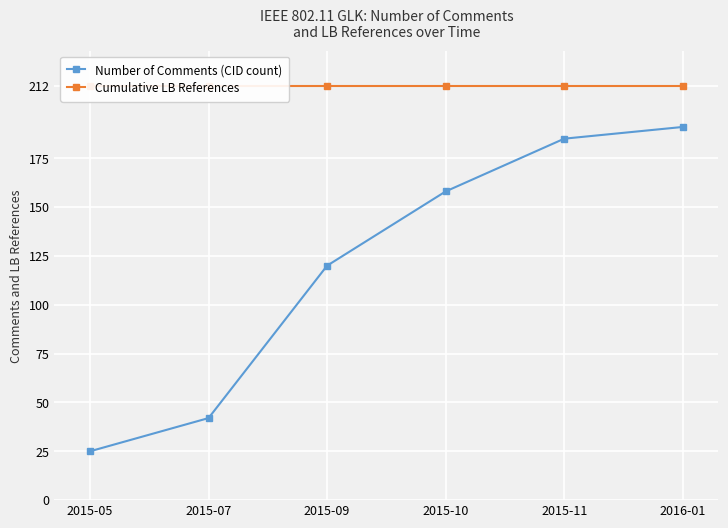

How many distinct data groups are displayed?

2